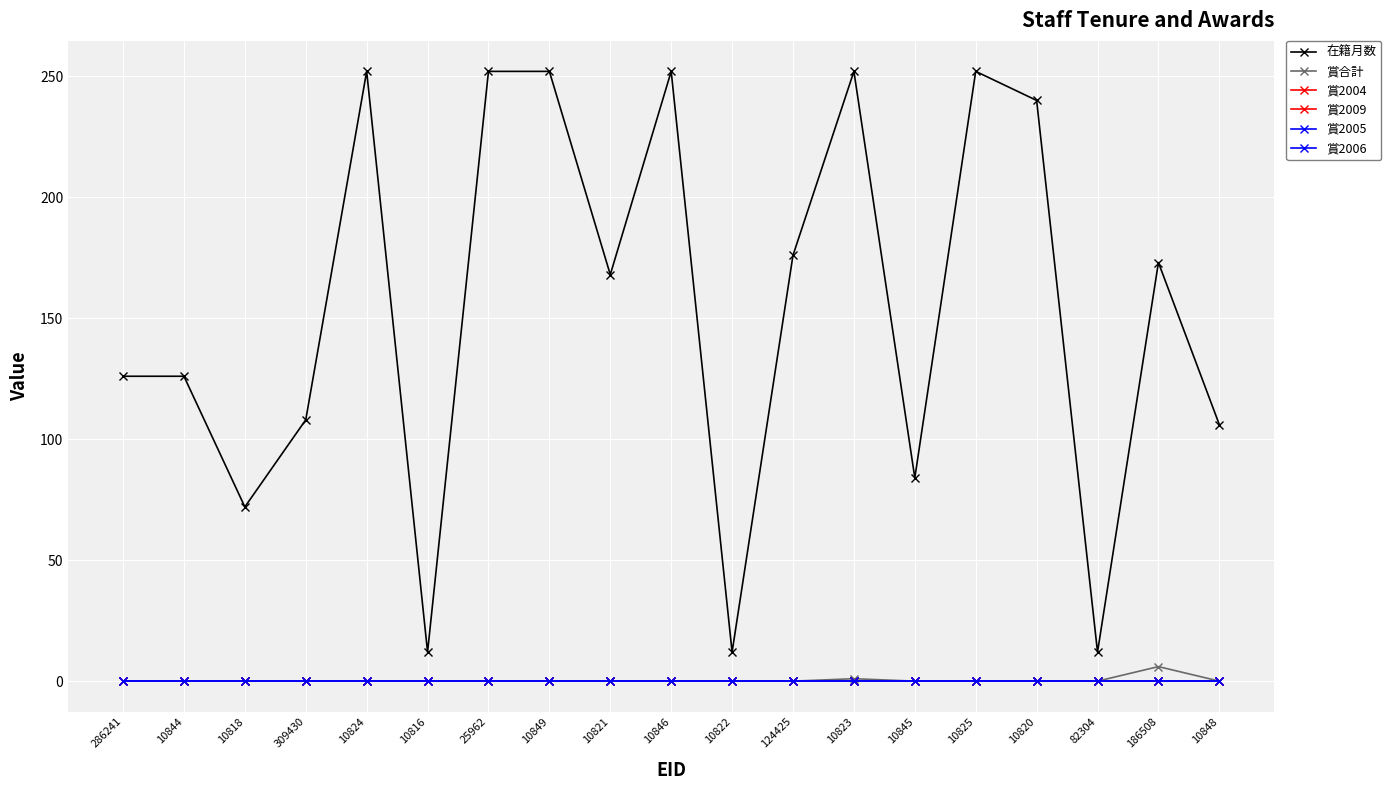

Which label corresponds to the largest value in the chart?

10824